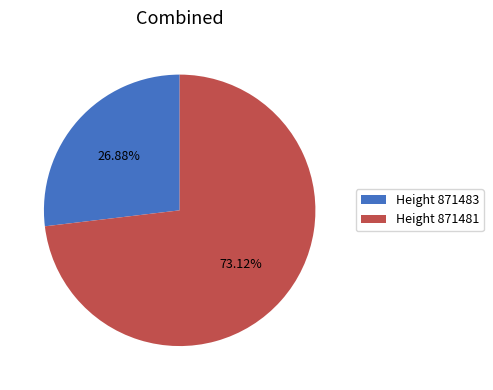

Combined, do Height 871481 and Height 871483 account for over 50%?

Yes